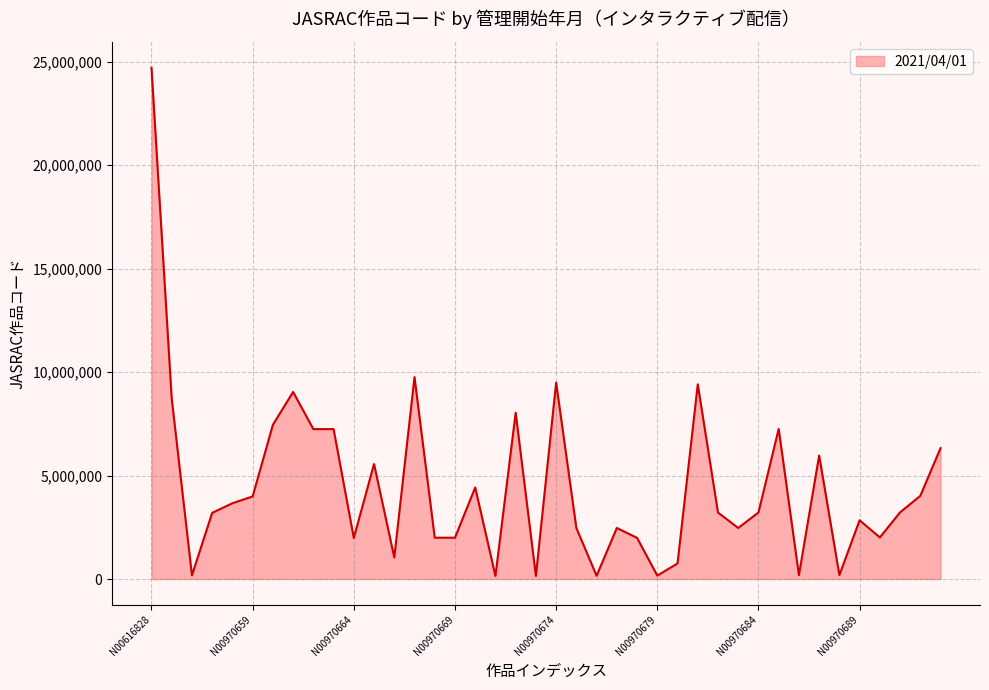

What is the minimum value shown in the chart?

149250